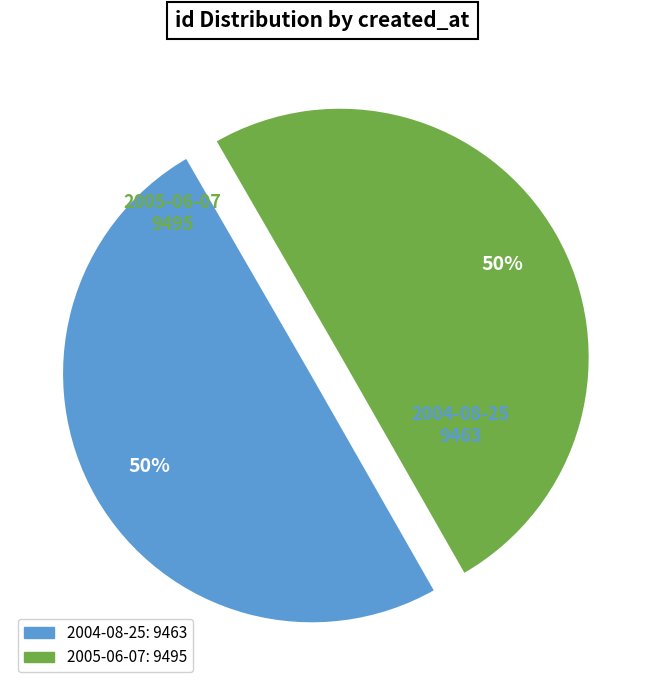

Approximately how many times larger is the value at 2005-06-07 compared to 2004-08-25?

1.0